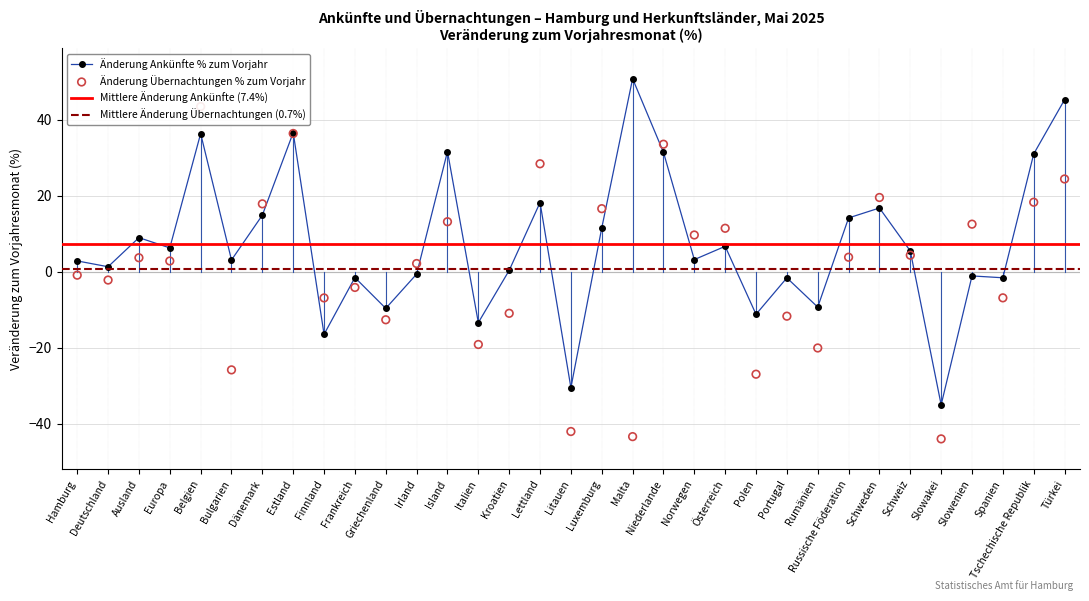

At how many categories does at least one series exceed -20?

31